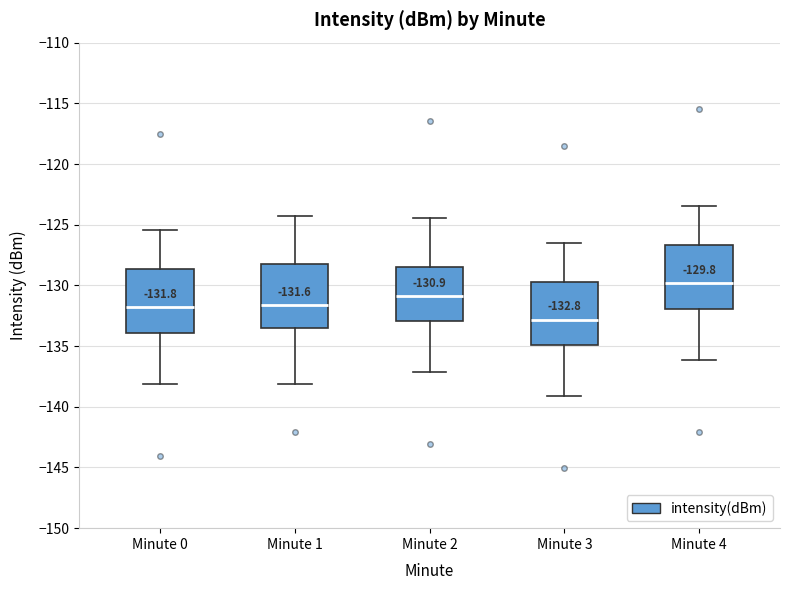

Which box's median line is the lowest?

Minute 3